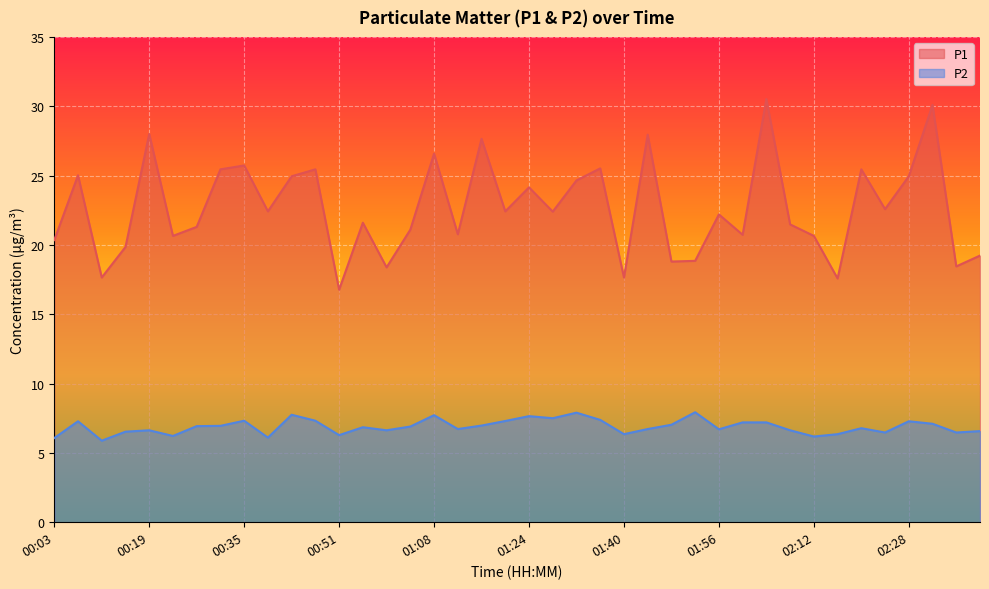

How many lines are shown in the chart?

2